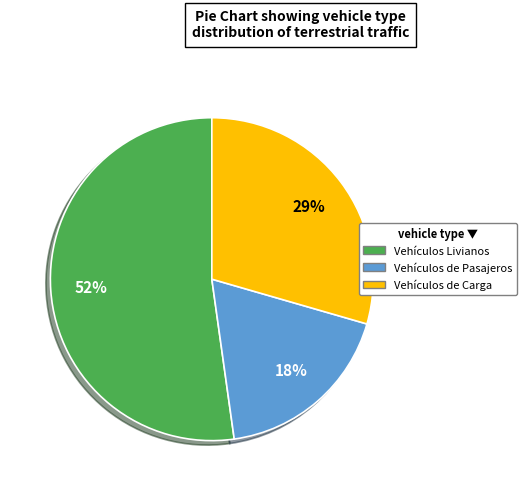

Is there any slice that represents more than half of the pie?

Yes